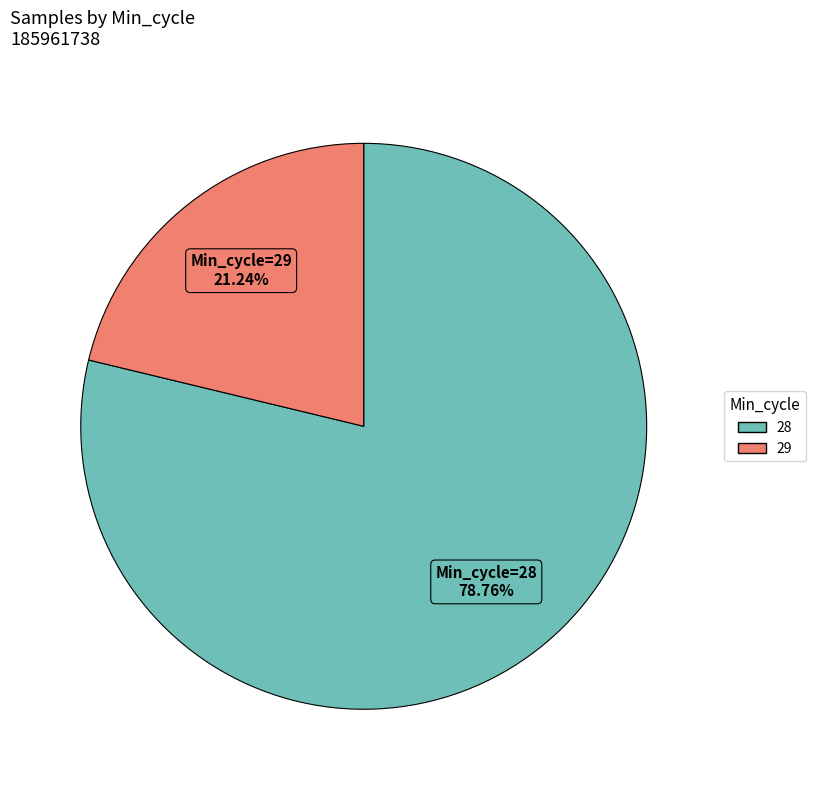

Is there any slice that represents more than half of the pie?

Yes